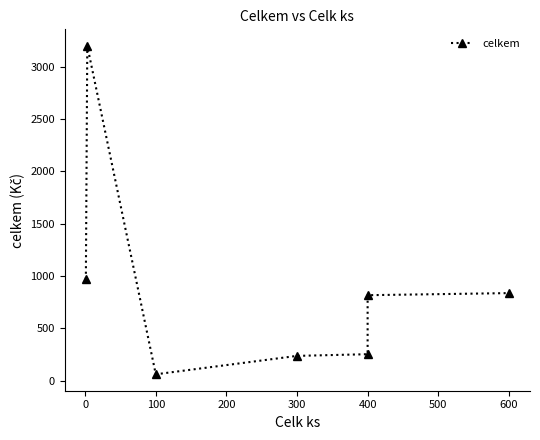

What is the change in value from 300 to 400?

+580.0